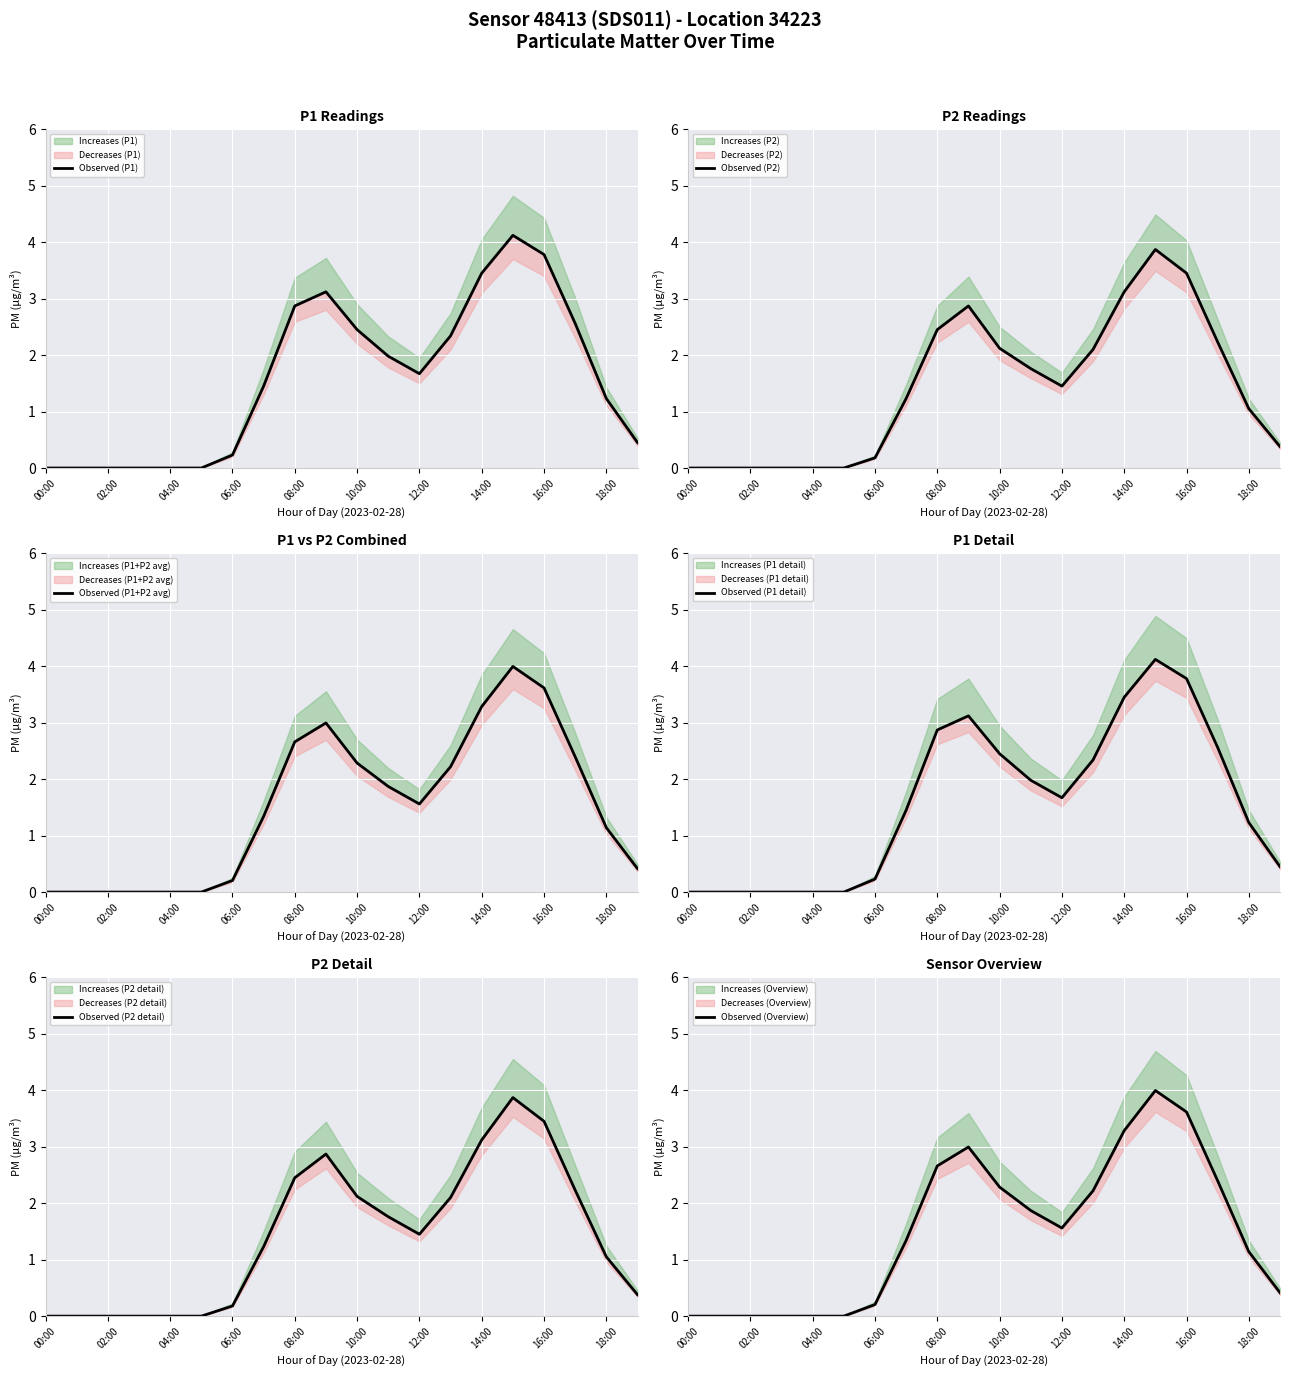

True or false: Observed (P1) has a value of -2.6 at 06:00.

False